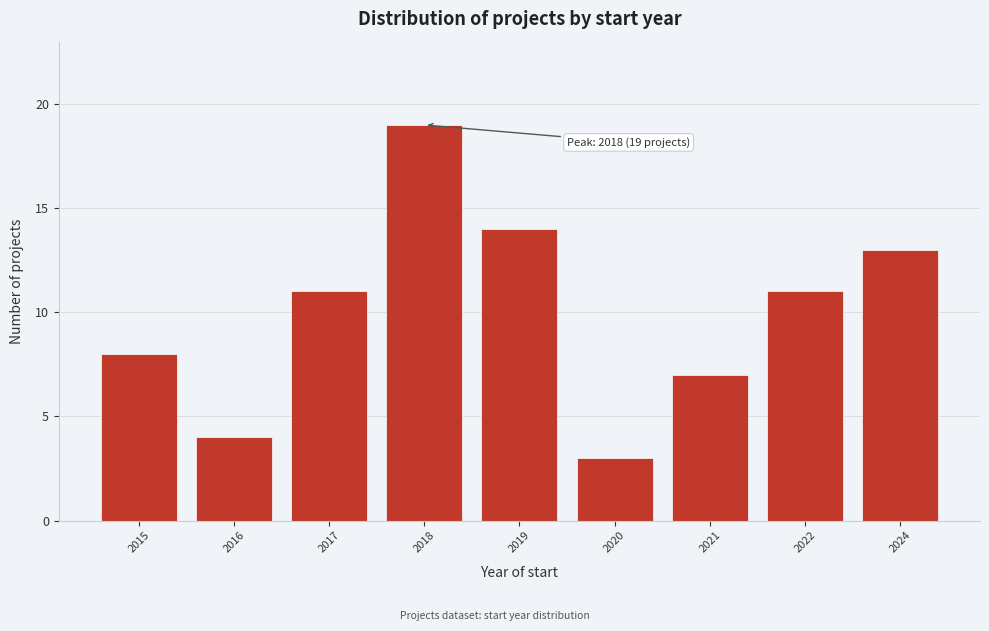

Reading left to right, list all the values displayed in this chart.

2015=8	2016=4	2017=11	2018=19	2019=14	2020=3	2021=7	2022=11	2024=13